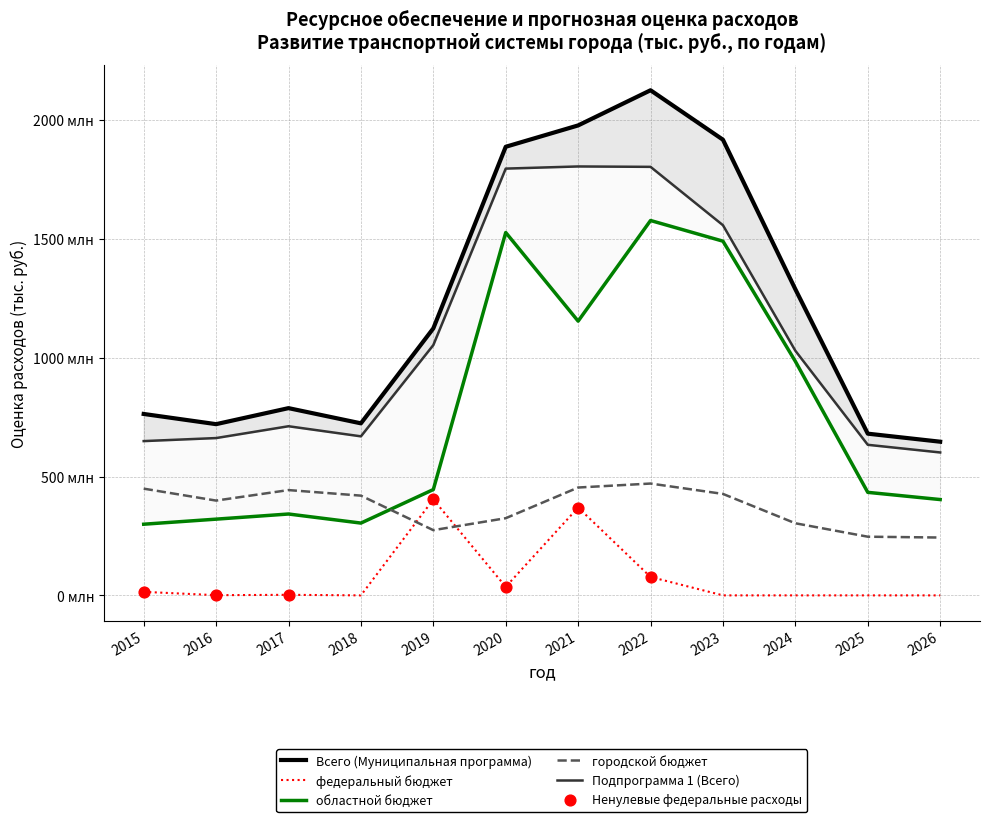

Which series reaches the maximum Y coordinate?

Всего (Муниципальная программа)